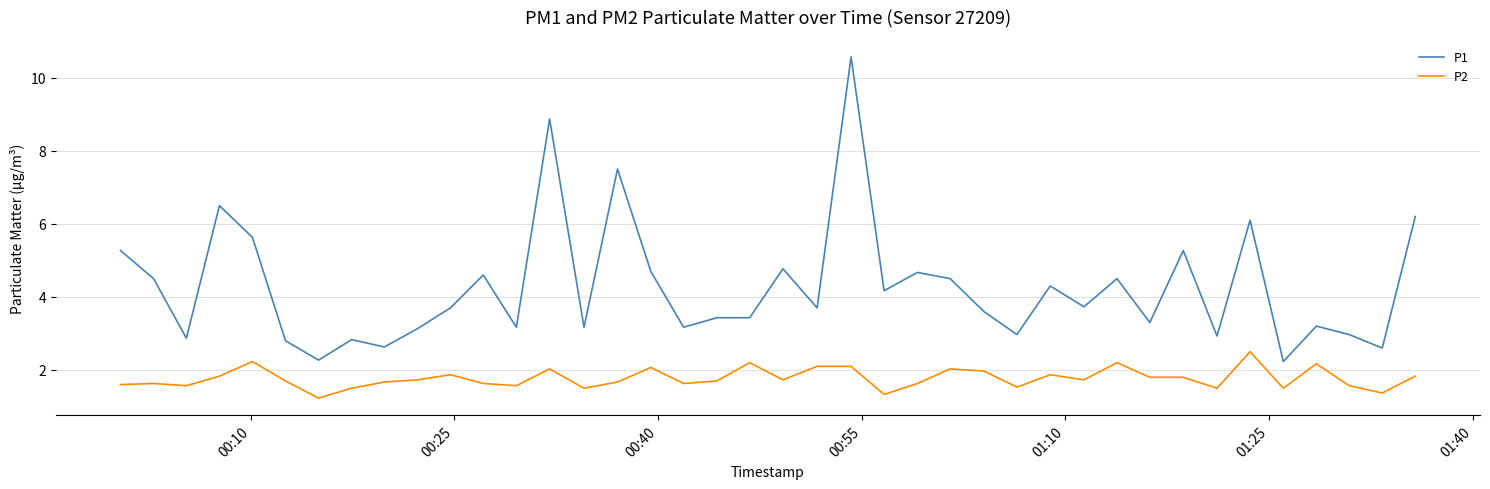

Rank the series by their maximum value, from highest to lowest.

P1, P2